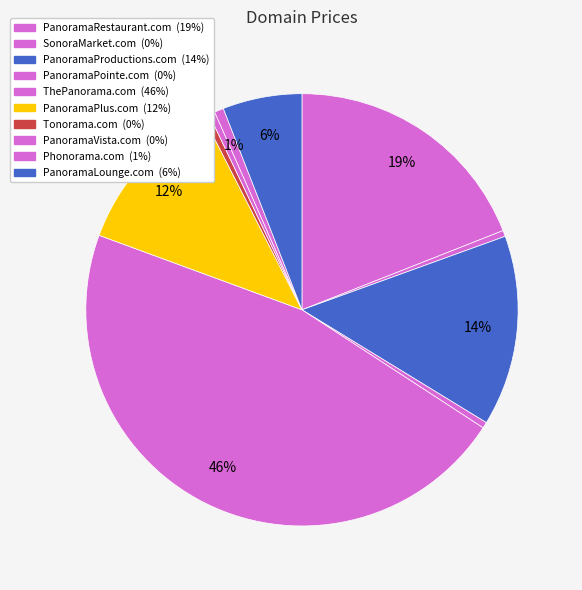

Which category has the biggest portion of the pie?

ThePanorama.com